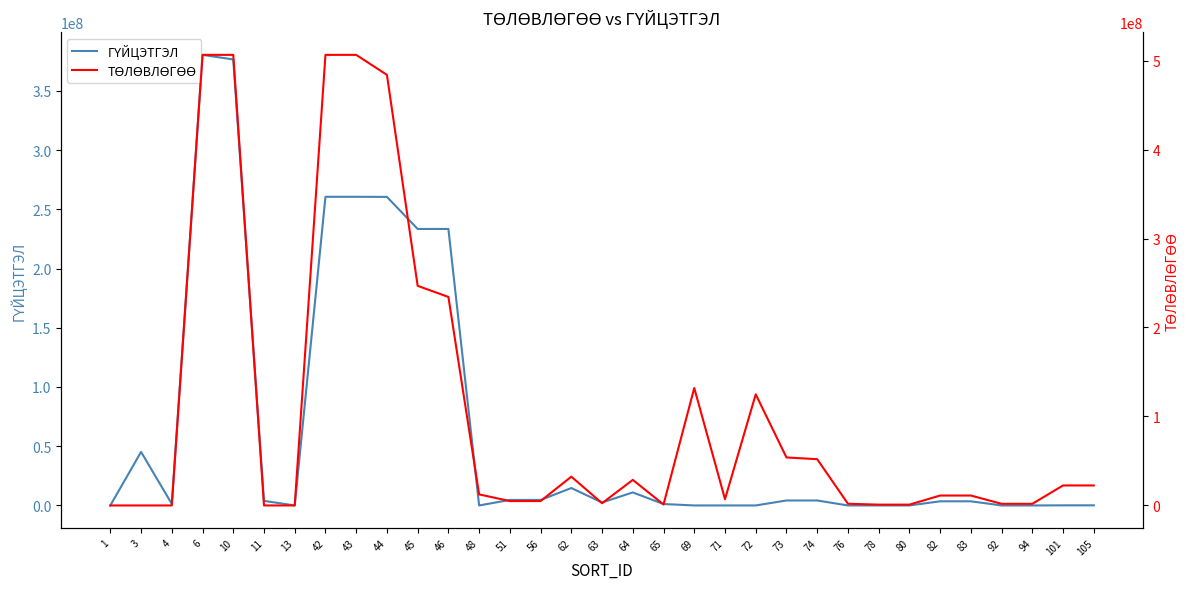

The value of ТӨЛӨВЛӨГӨӨ at 76 is 2851726.2. True or false?

False